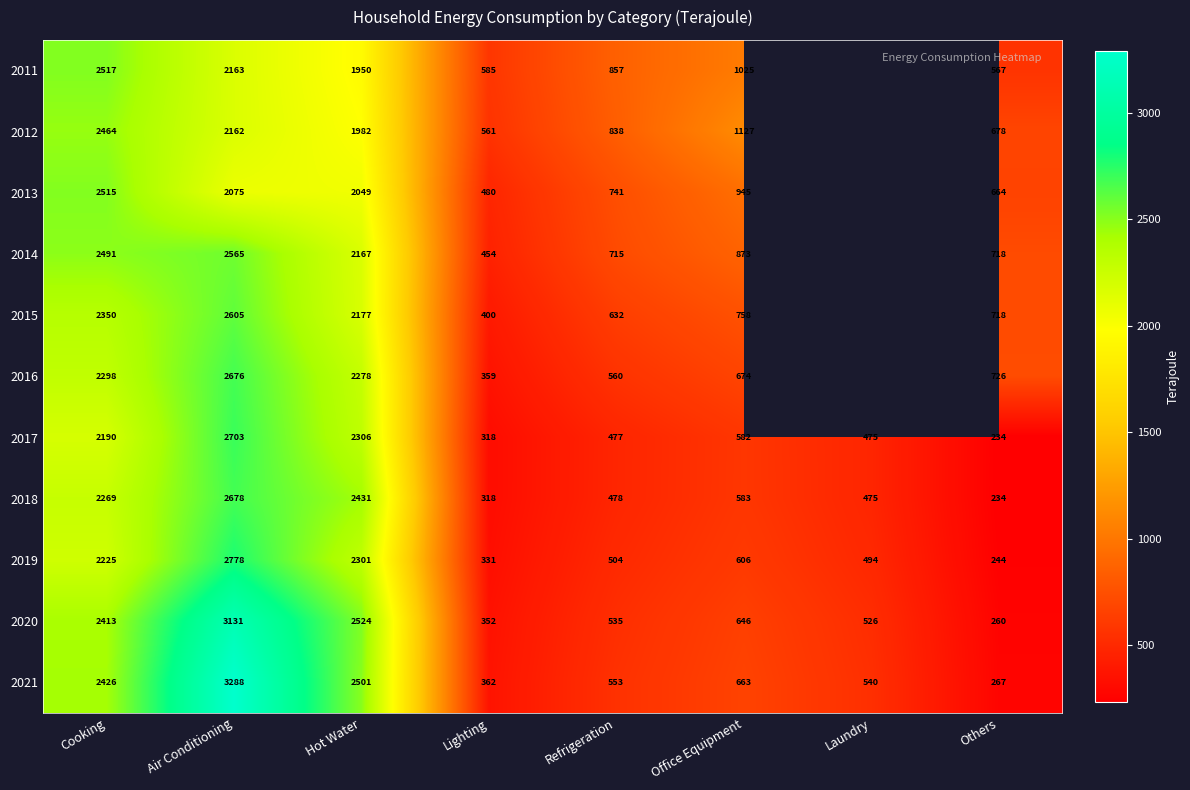

How many distinct data groups are displayed?

11